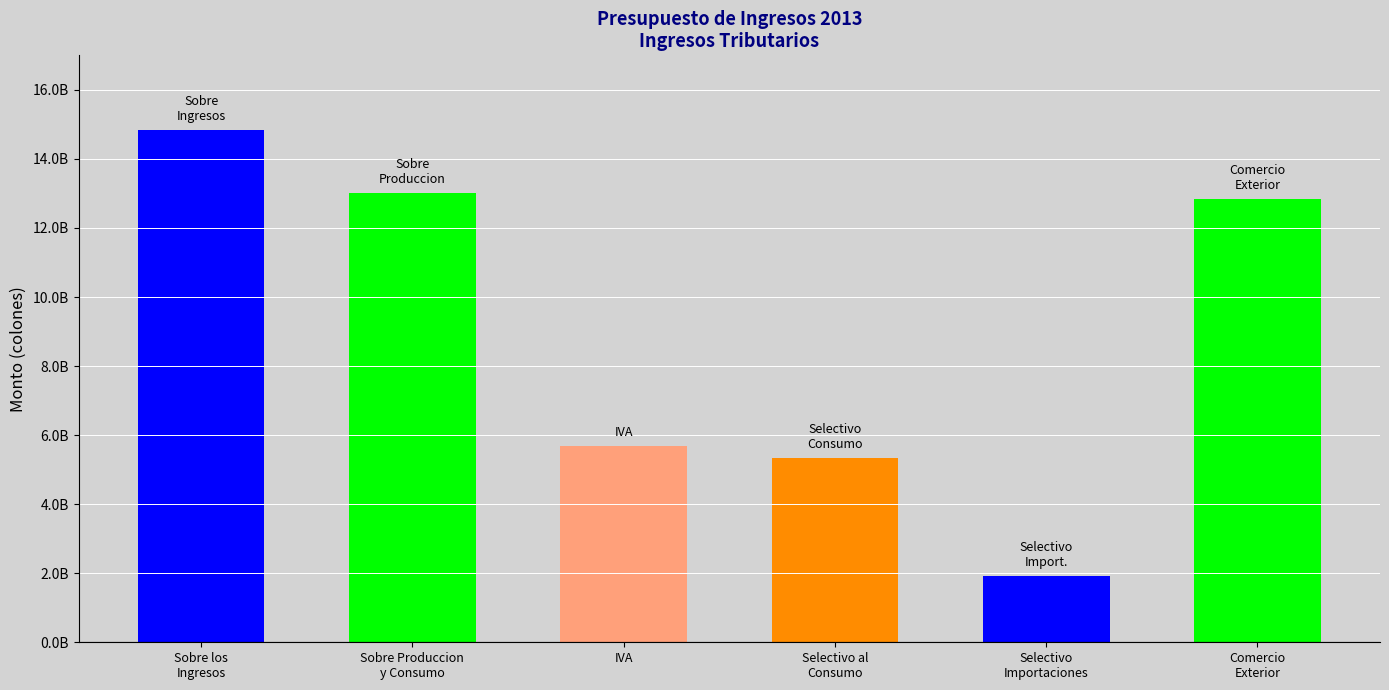

What is the ratio of the value at Sobre los
Ingresos to the value at Comercio
Exterior?

1.2